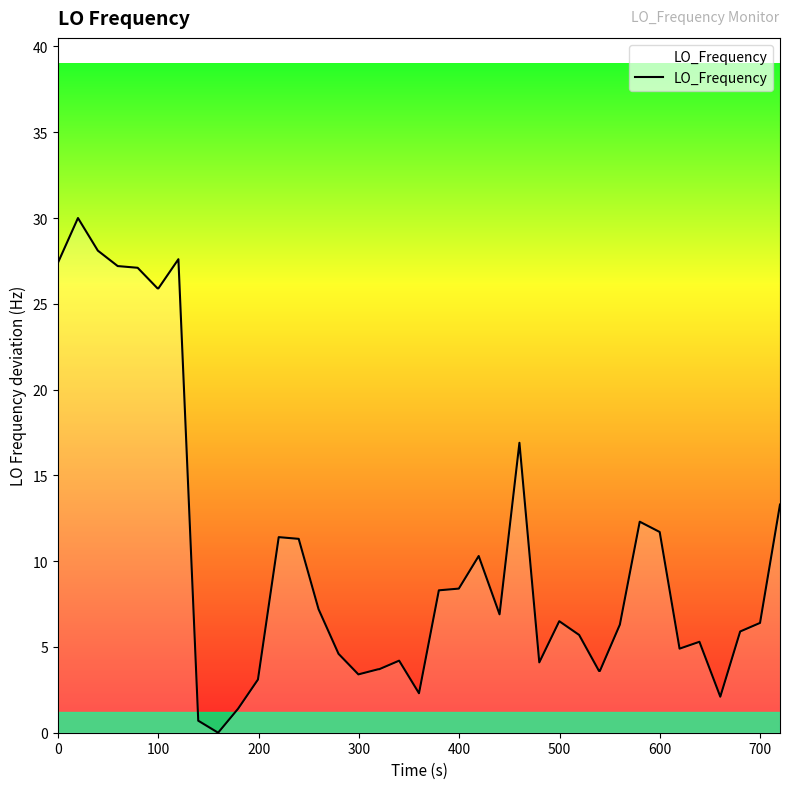

What is the greatest value displayed?

30.0